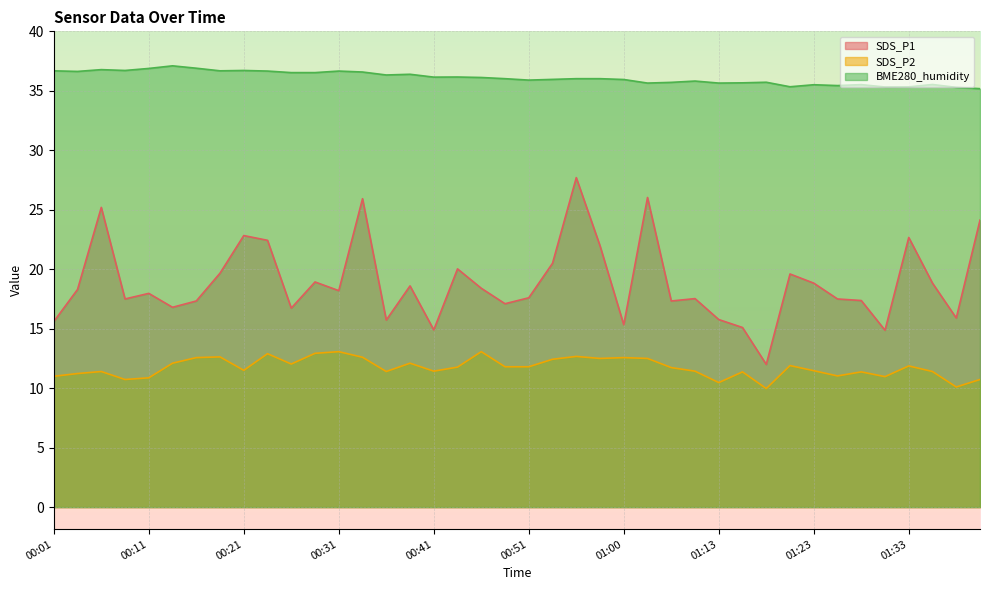

True or false: SDS_P2 and SDS_P1 cross at least once.

False